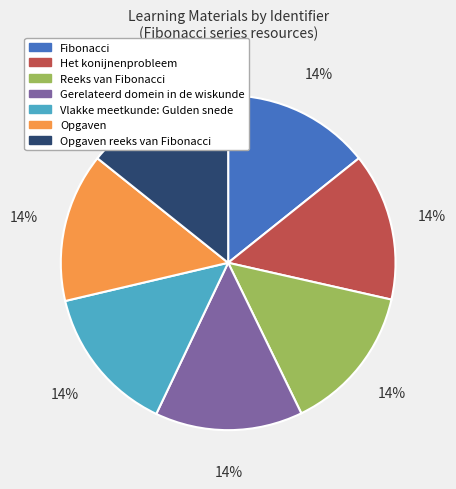

Does any single category account for the majority?

No